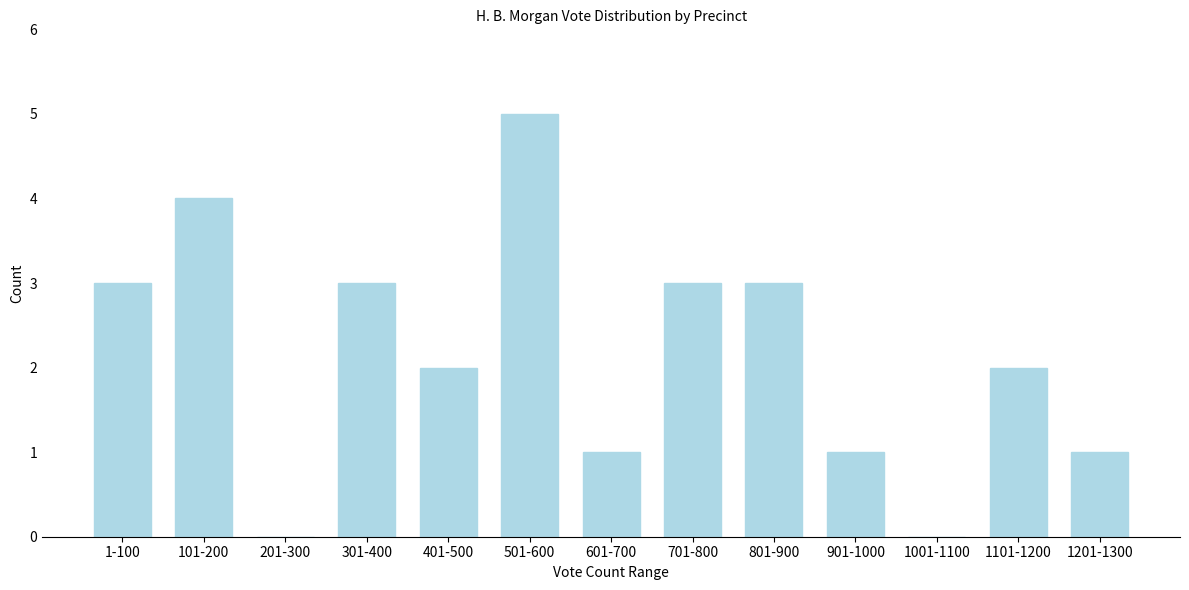

Reading right to left, list all the values displayed in this chart.

1201-1300=1	1101-1200=2	1001-1100=0	901-1000=1	801-900=3	701-800=3	601-700=1	501-600=5	401-500=2	301-400=3	201-300=0	101-200=4	1-100=3